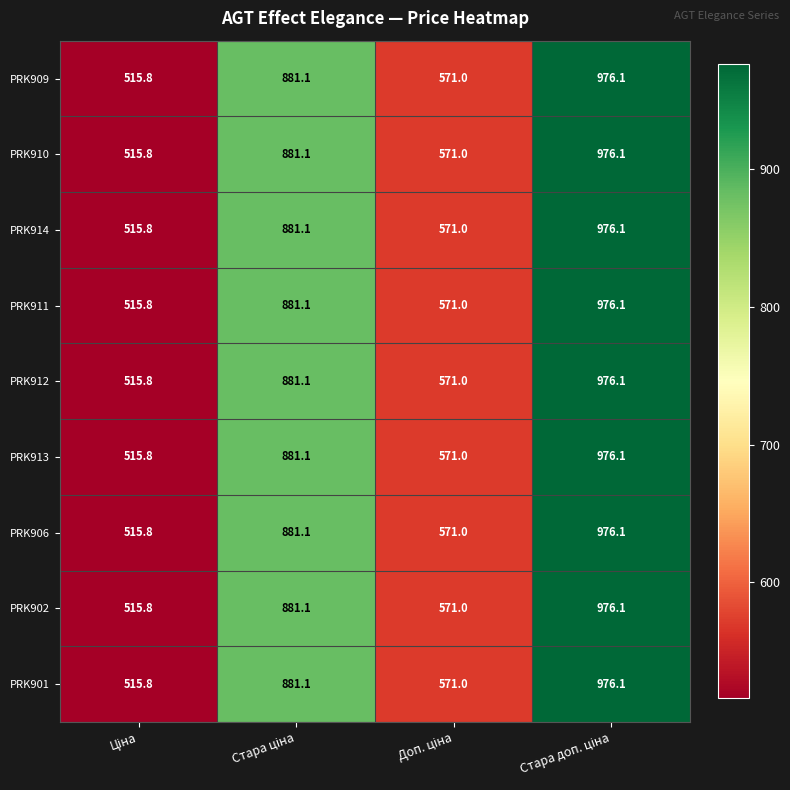

What is the difference between the maximum and minimum values in the PRK912 series?

460.3